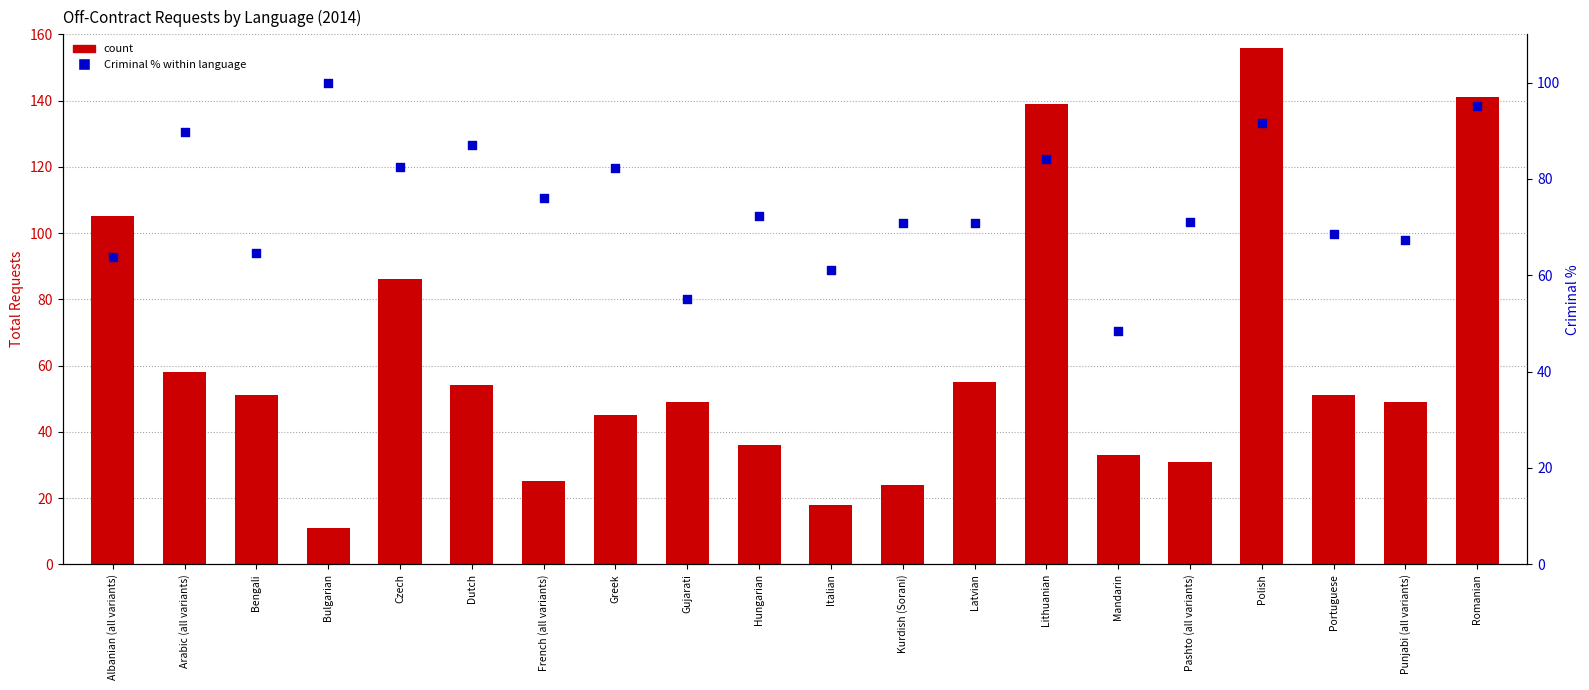

What is the total value across all series at Lithuanian?

223.2